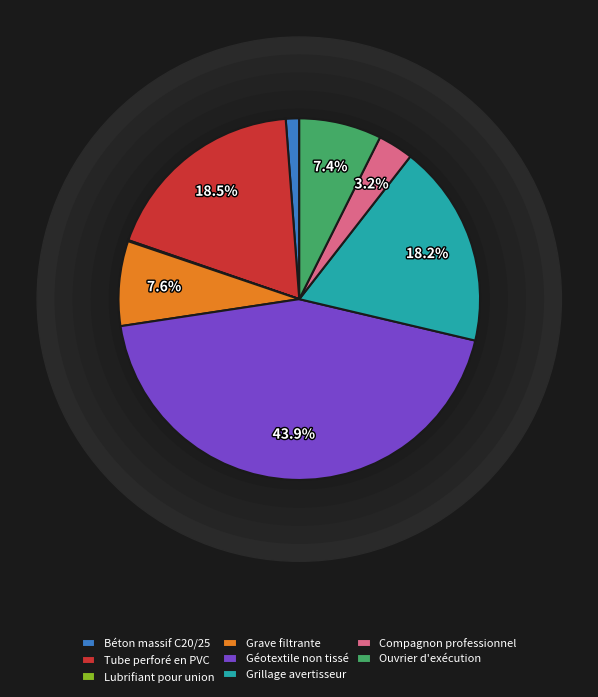

The Lubrifiant pour union slice represents 7% of the pie. True or false?

False